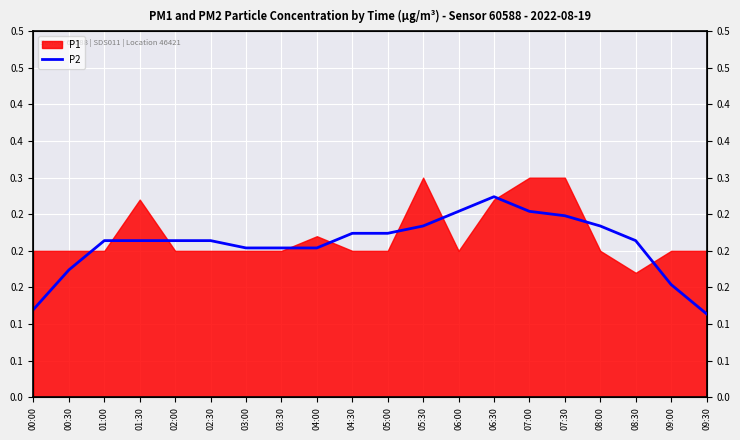

Which has a higher value, 04:30 or 05:30?

05:30